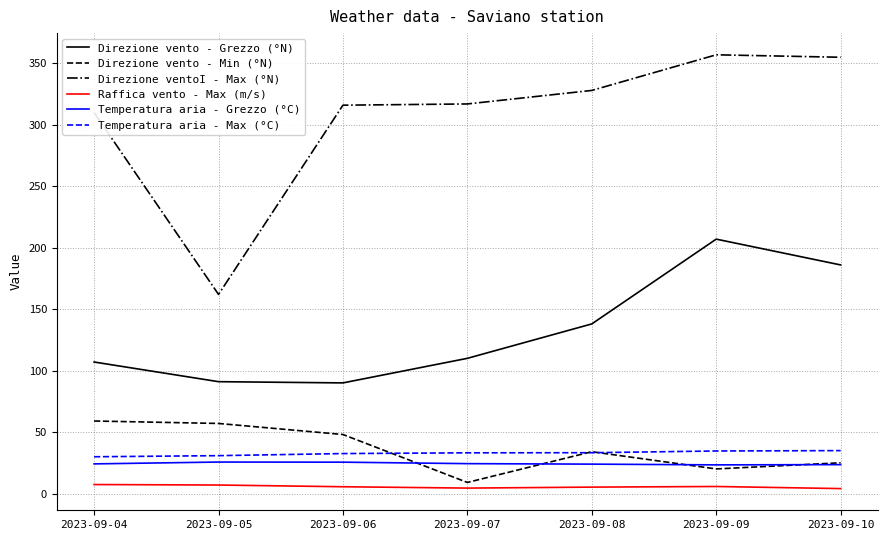

What is the approximate value of Direzione vento - Min (°N) at 2023-09-04?

59.0